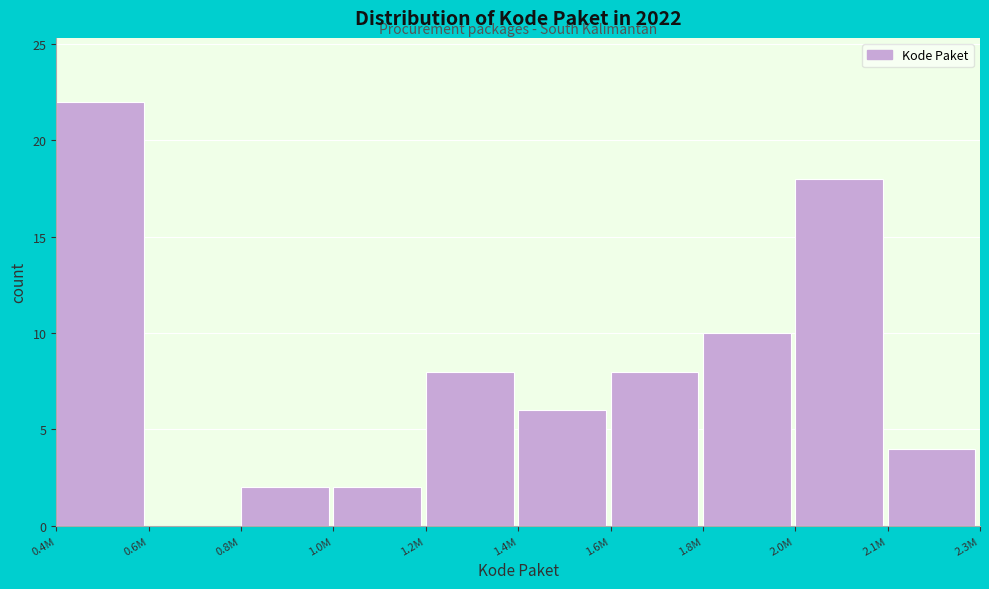

Reading right to left, extract all data points from this chart.

2.1M=4	2.0M=18	1.8M=10	1.6M=8	1.4M=6	1.2M=8	1.0M=2	0.8M=2	0.6M=0	0.4M=22